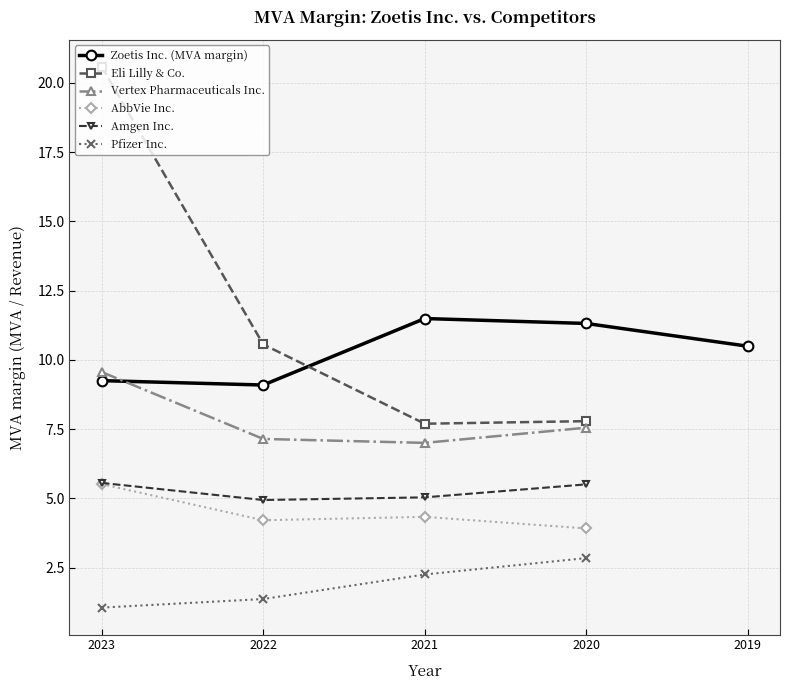

How many distinct data groups are displayed?

6